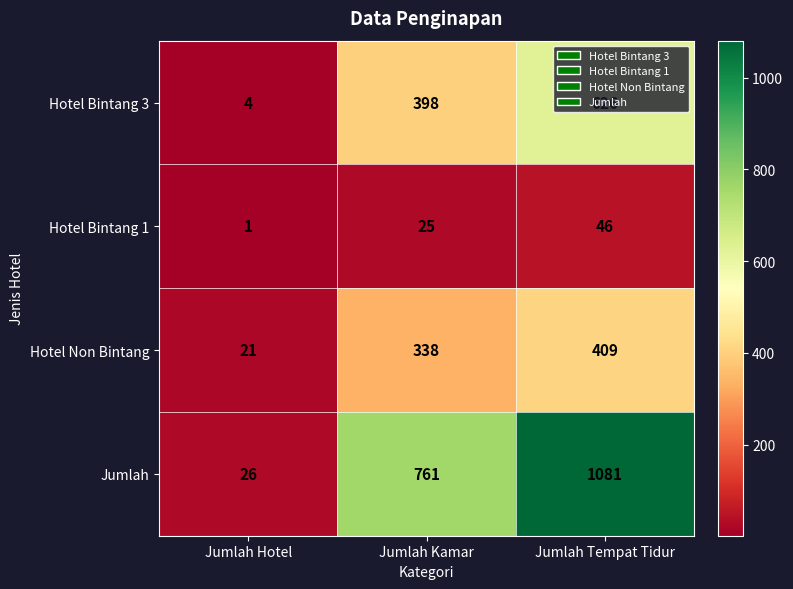

At which category does the chart reach its peak across all series?

Jumlah Tempat Tidur